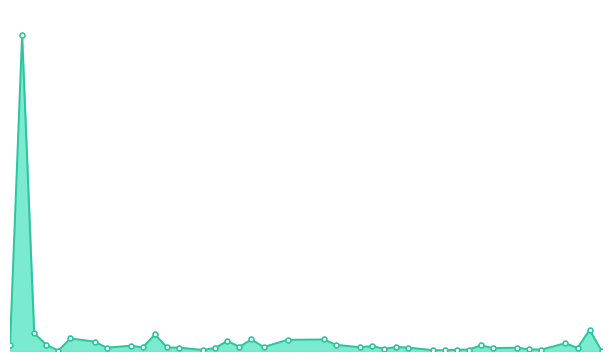

Is this an area chart (filled region under the line)?

Yes